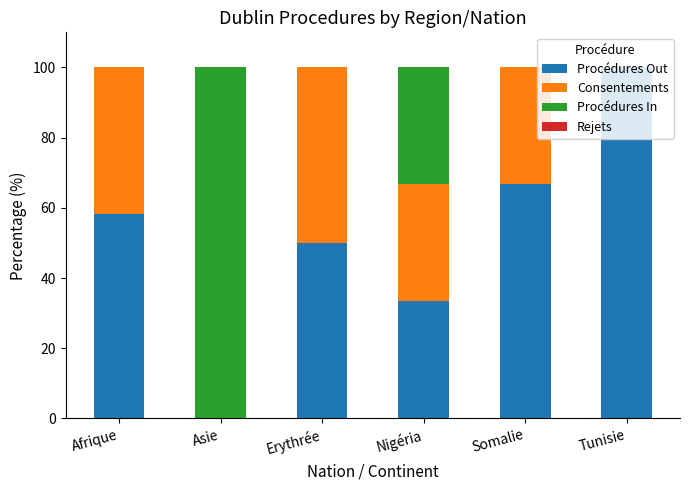

What is the total value across all series at Tunisie?

100.0